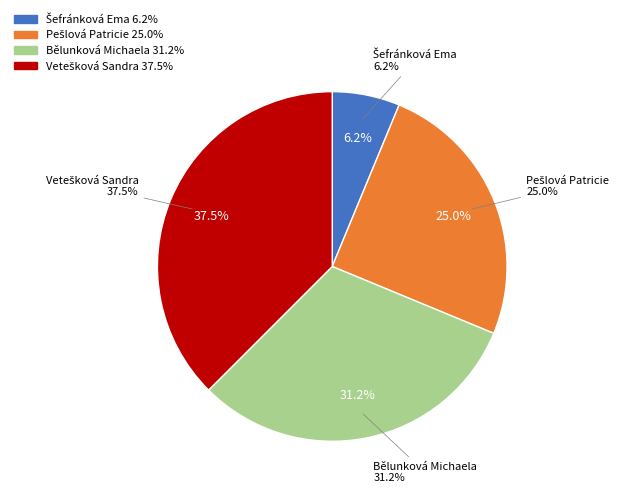

Which has a higher value, Bělunková Michaela or Pešlová Patricie?

Bělunková Michaela